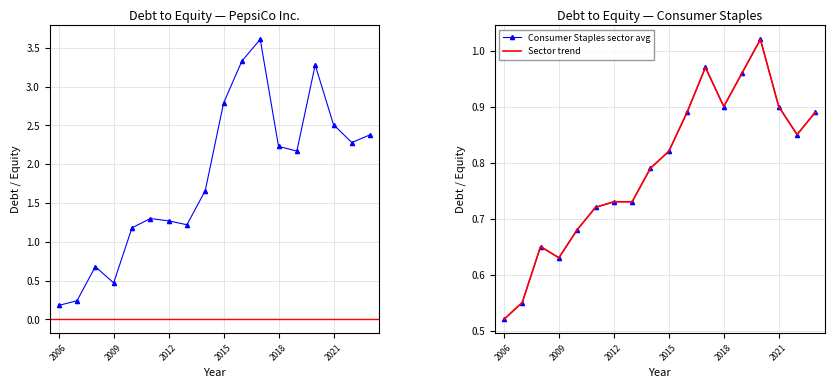

True or false: Sector trend and PepsiCo Inc. cross at least once.

True